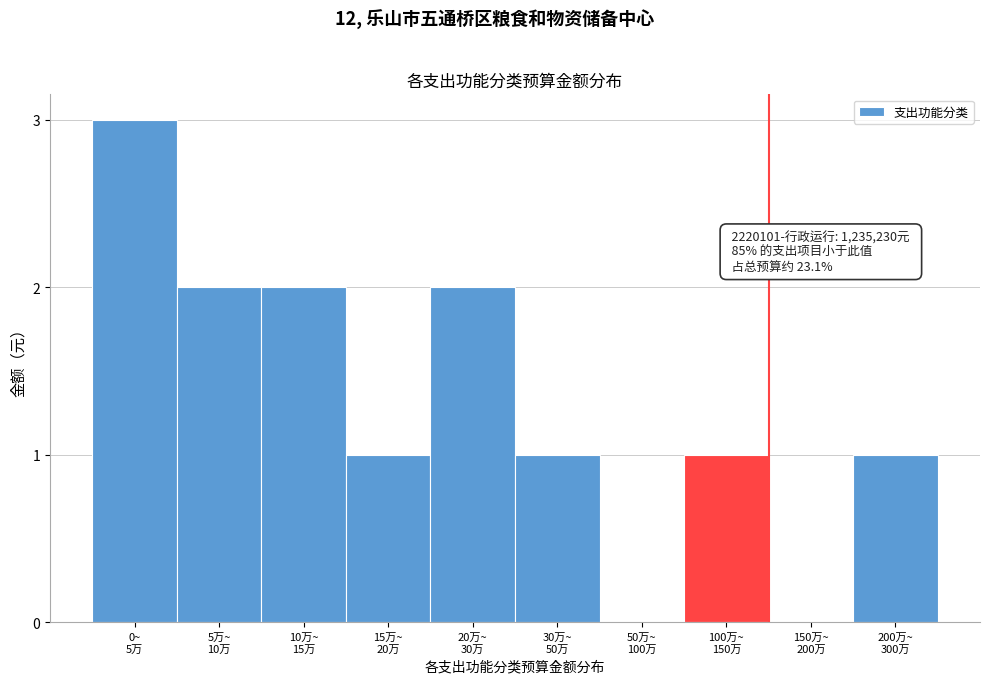

What is the sum of all values?

13